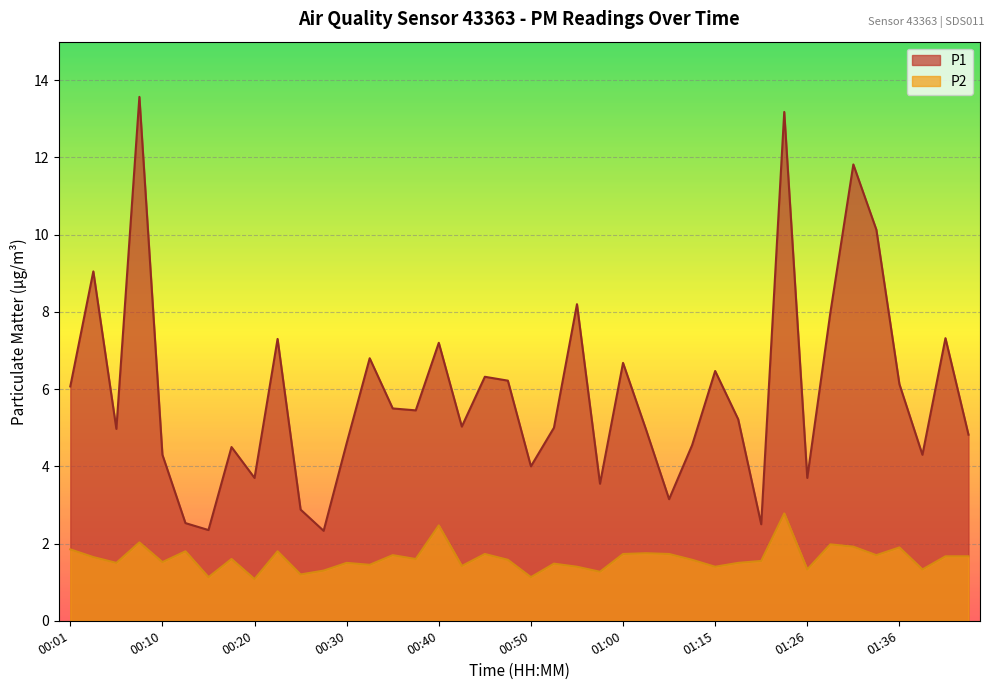

At which label is P1 closest to 7?

00:32